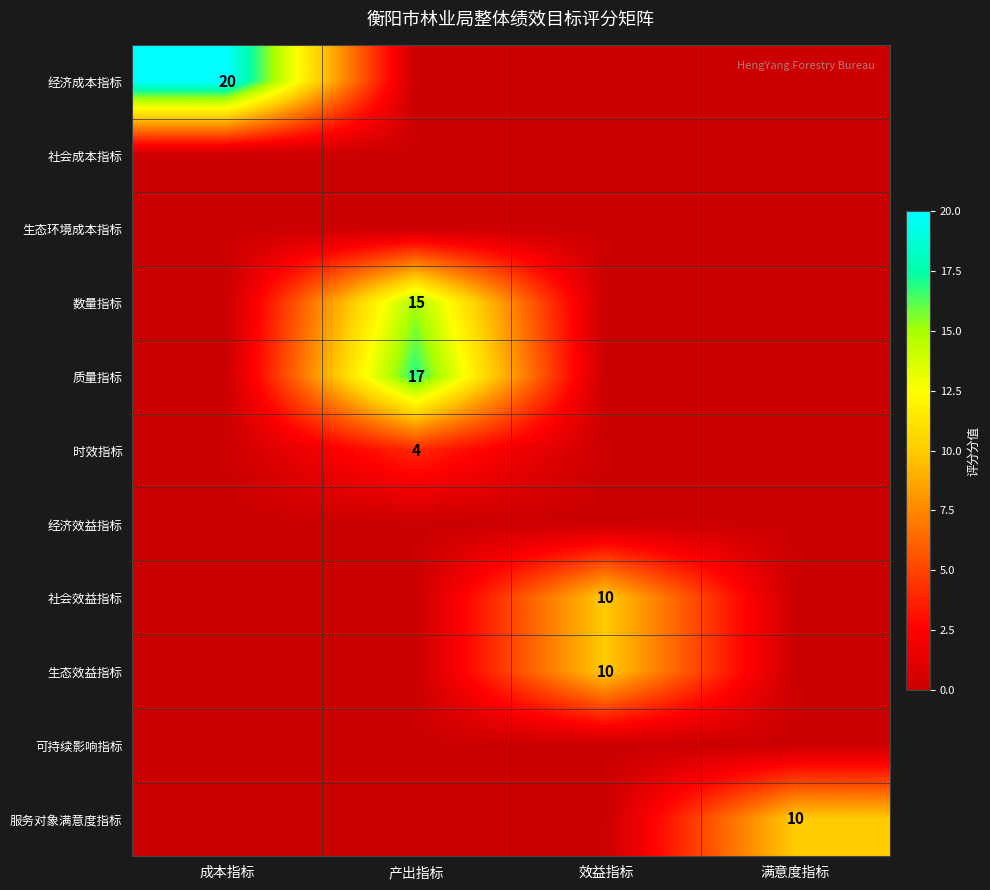

What is the spread (max minus min) of values at 满意度指标?

10